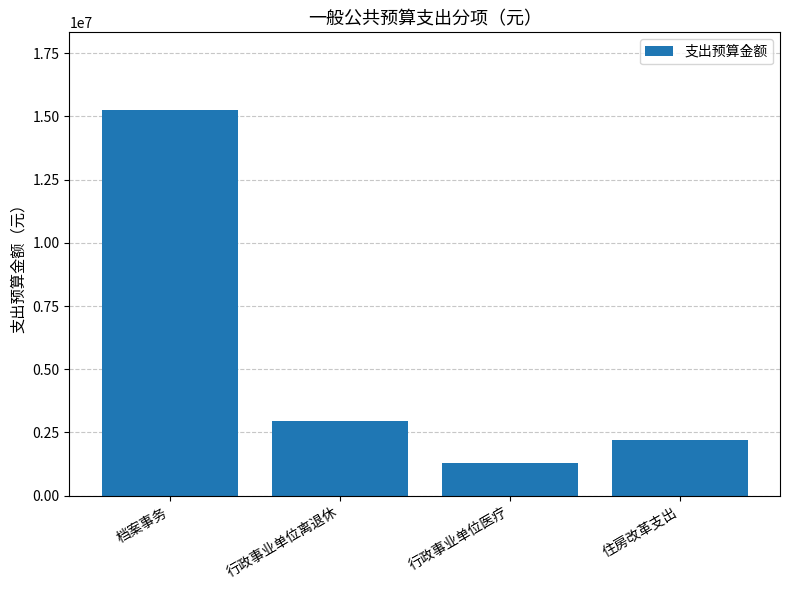

What is the value of the 1st bar from the left?

15267012.2